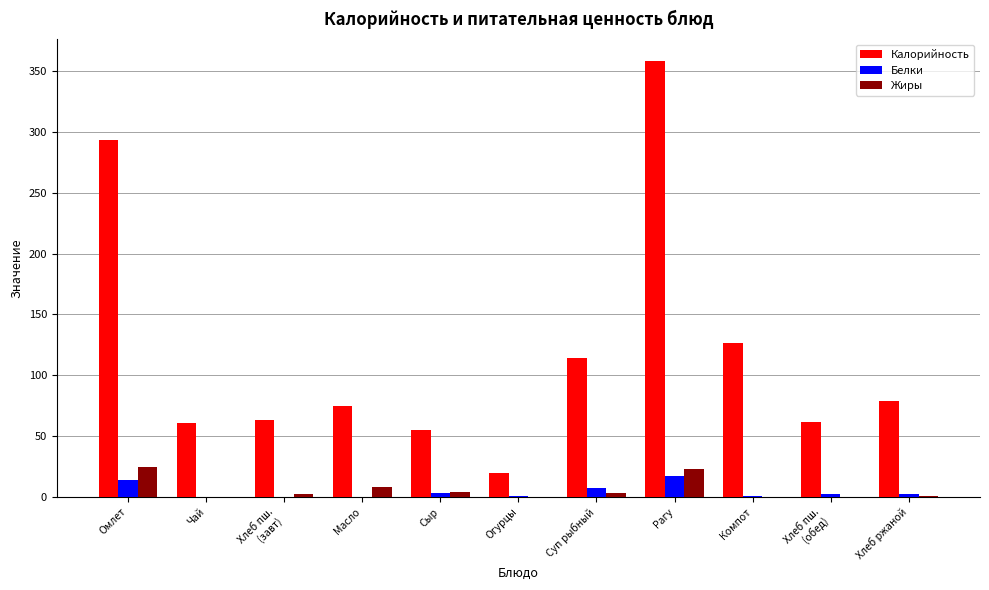

What is the sum of all Калорийность values?

1306.6